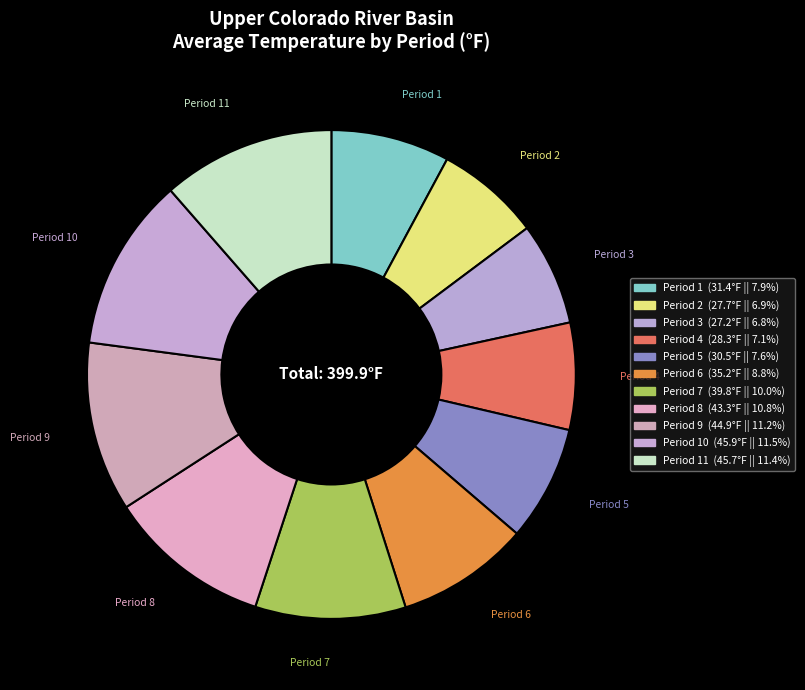

Which has a higher value, Period 10 or Period 6?

Period 10